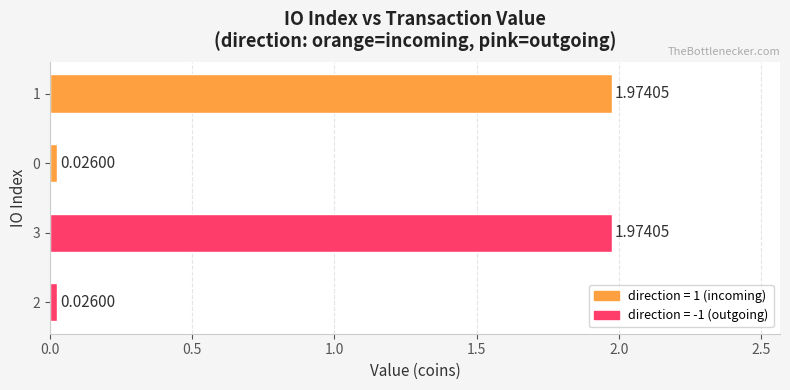

What is the change in value from 2 to 1?

+1.9